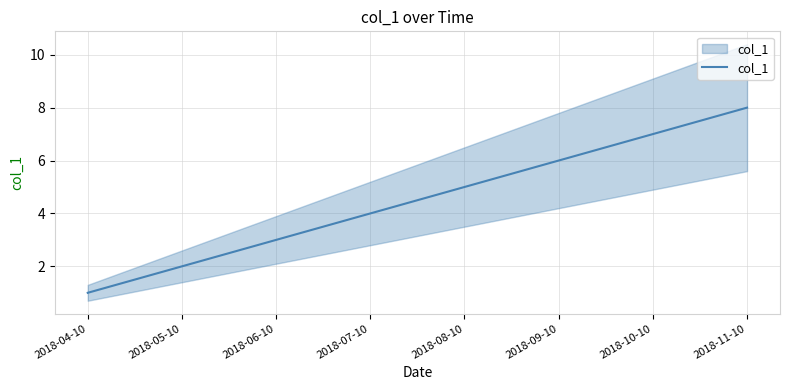

Reading left to right, extract all data points from this chart.

1	2	3	4	5	6	7	8